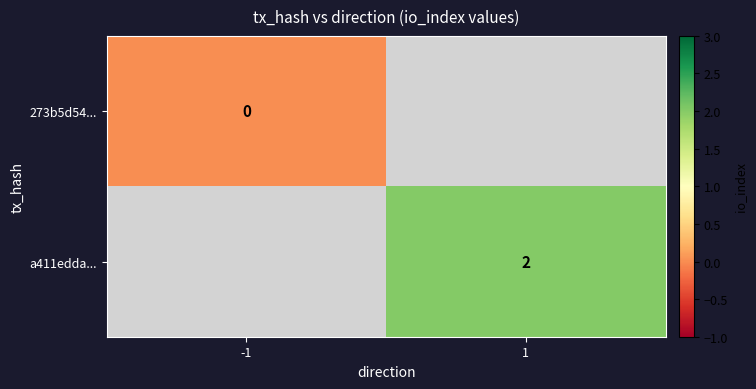

The value of a411edda... at 1 is 2. True or false?

True